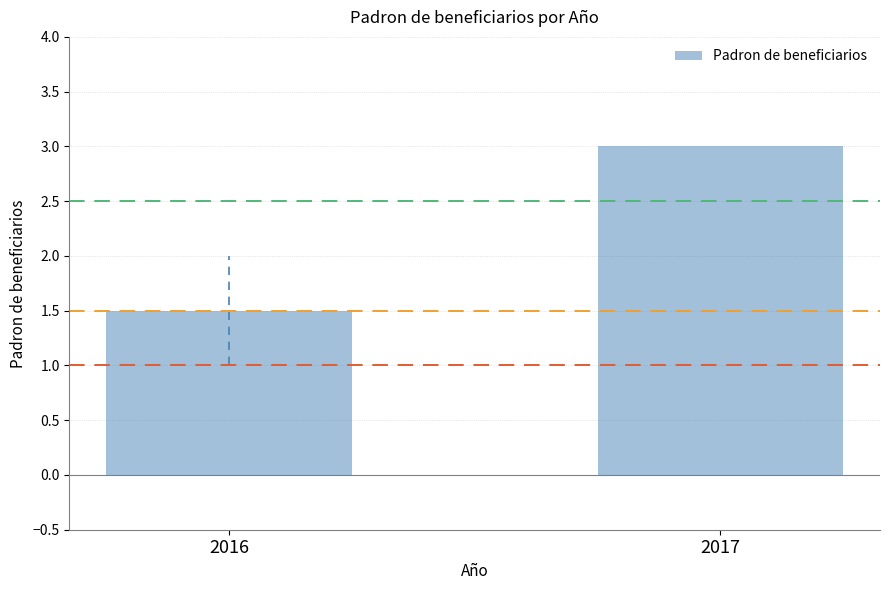

What is the difference between the maximum and minimum values?

1.5